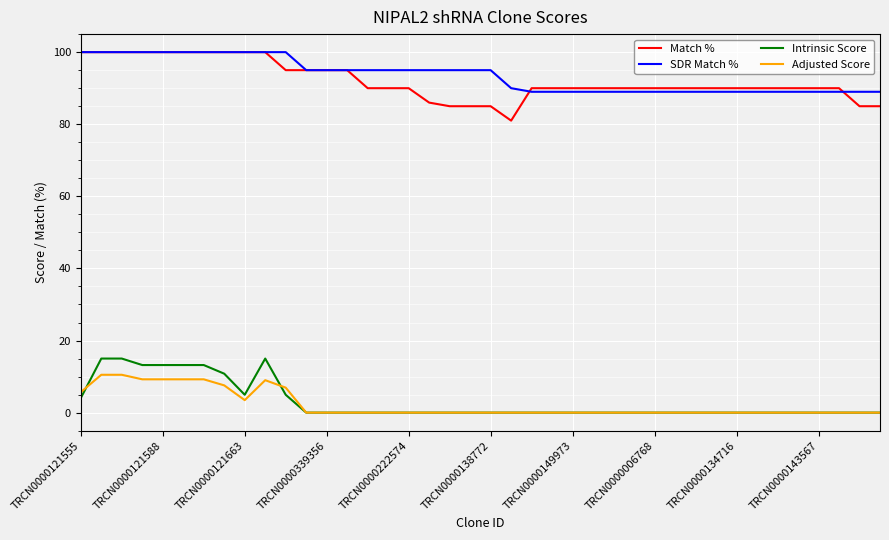

True or false: Adjusted Score and Match % cross at least once.

False